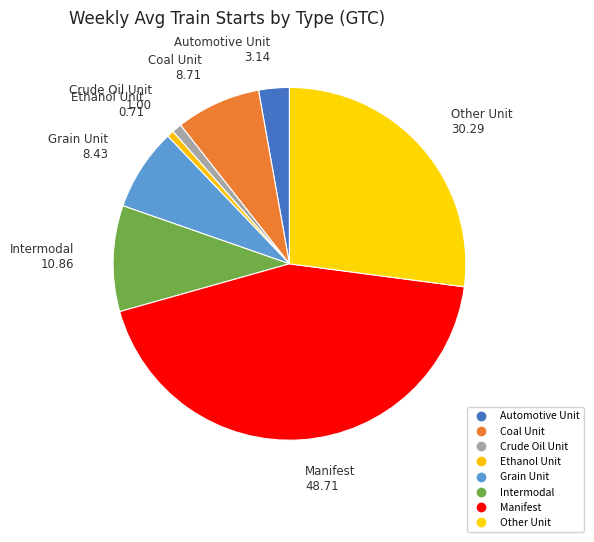

What is the smallest slice in the pie chart?

Ethanol Unit